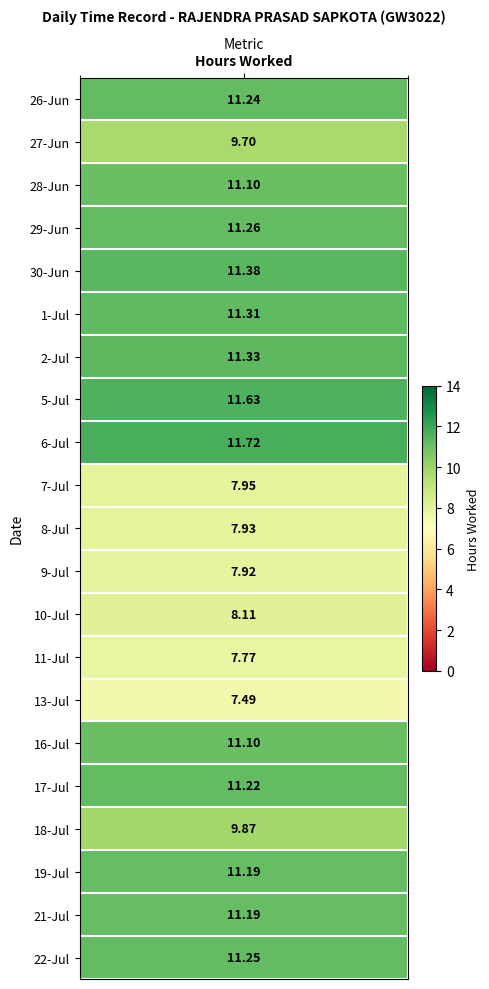

At how many categories does at least one series exceed 2?

1